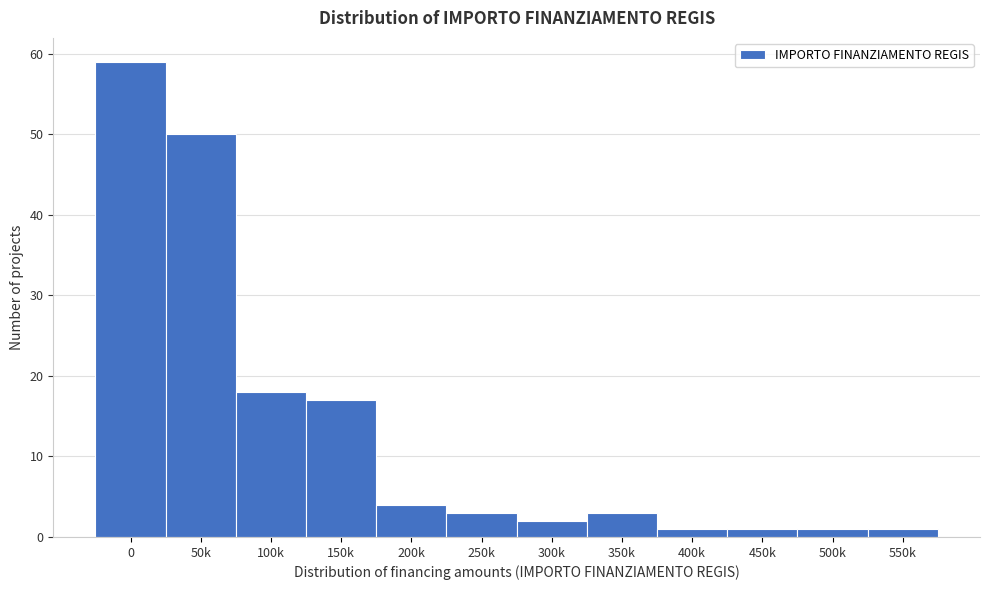

Reading right to left, transcribe all the data shown in this chart.

550k=1	500k=1	450k=1	400k=1	350k=3	300k=2	250k=3	200k=4	150k=17	100k=18	50k=50	0=59